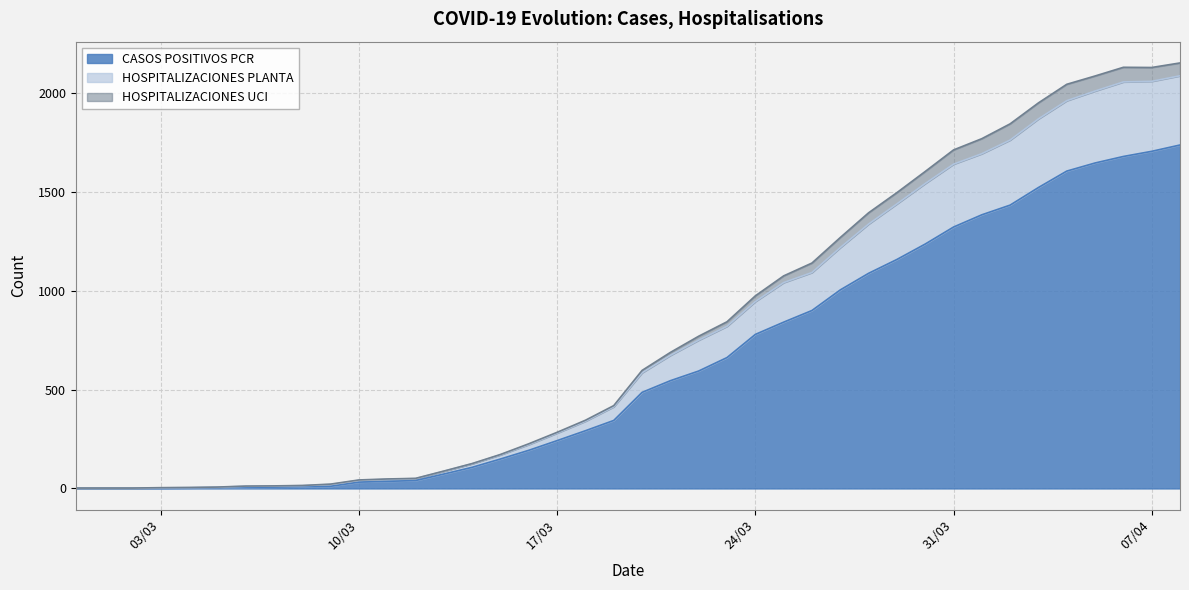

What is the difference between the maximum and minimum values in the CASOS POSITIVOS PCR series?

1736